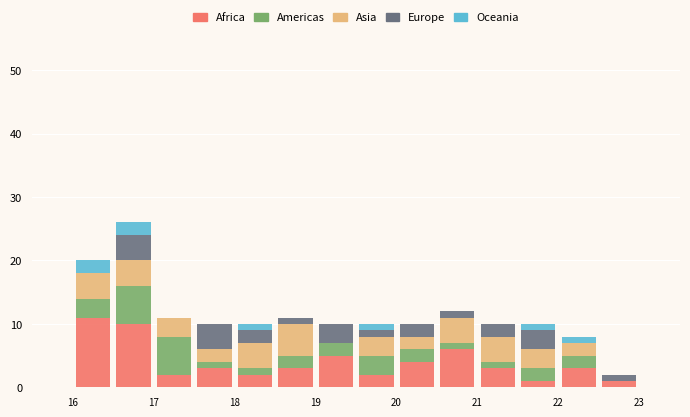

Reading left to right, list every stacked bar in this chart as the range it spans on the x-axis followed by its total height. The values are not printed on the chart, so give them approximately, as read against the axis.

16.0 to 16.5: 20
16.5 to 17.0: 26
17.0 to 17.5: 11
17.5 to 18.0: 10
18.0 to 18.5: 10
18.5 to 19.0: 11
19.0 to 19.5: 10
19.5 to 20.0: 10
20.0 to 20.5: 10
20.5 to 21.0: 12
21.0 to 21.5: 10
21.5 to 22.0: 10
22.0 to 22.5: 8
22.5 to 23.0: 2